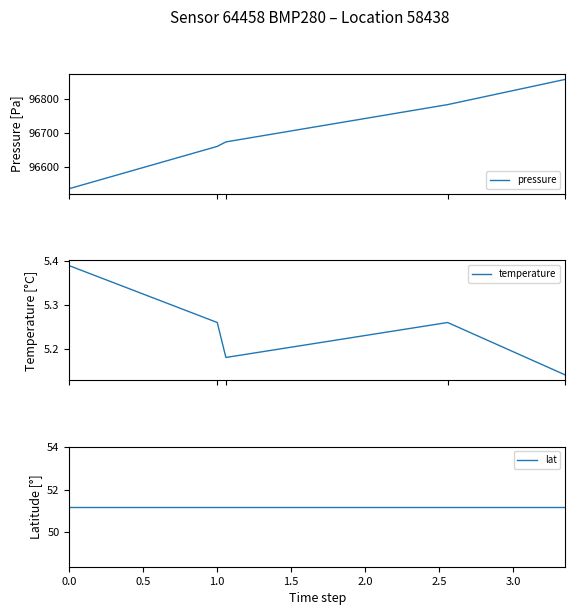

How many data points does each series have?

5